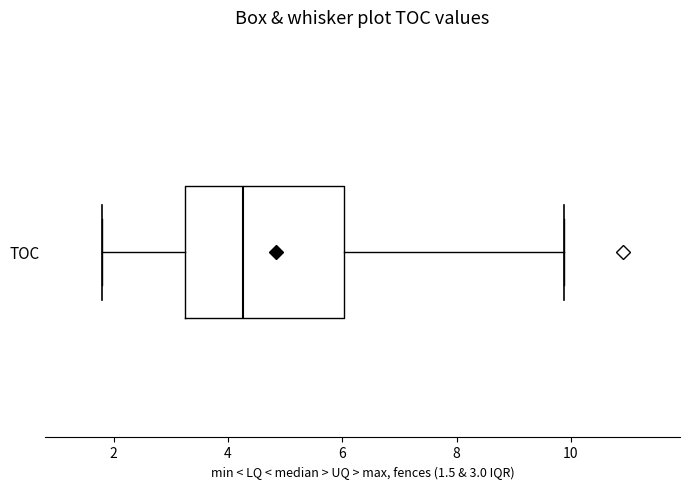

Where does the median line of the box for TOC sit on the x-axis? The values are not printed on the chart, so give them approximately, as read against the axis.

4.2